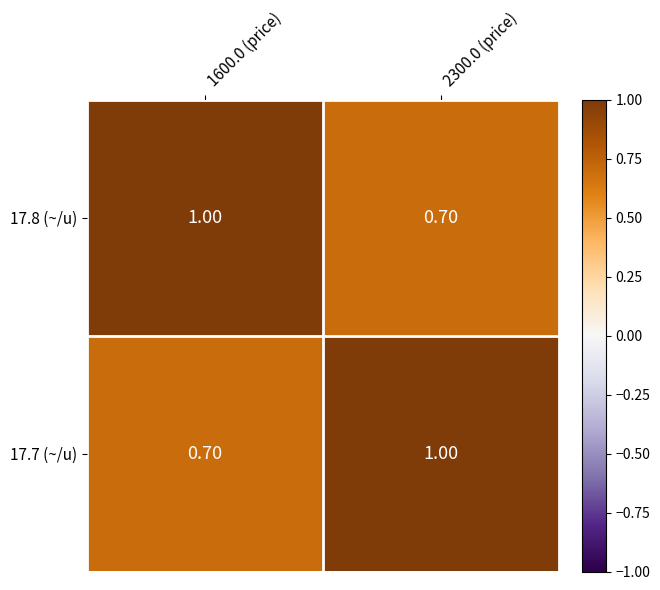

What is the spread (max minus min) of values at 1600.0 (price)?

0.3